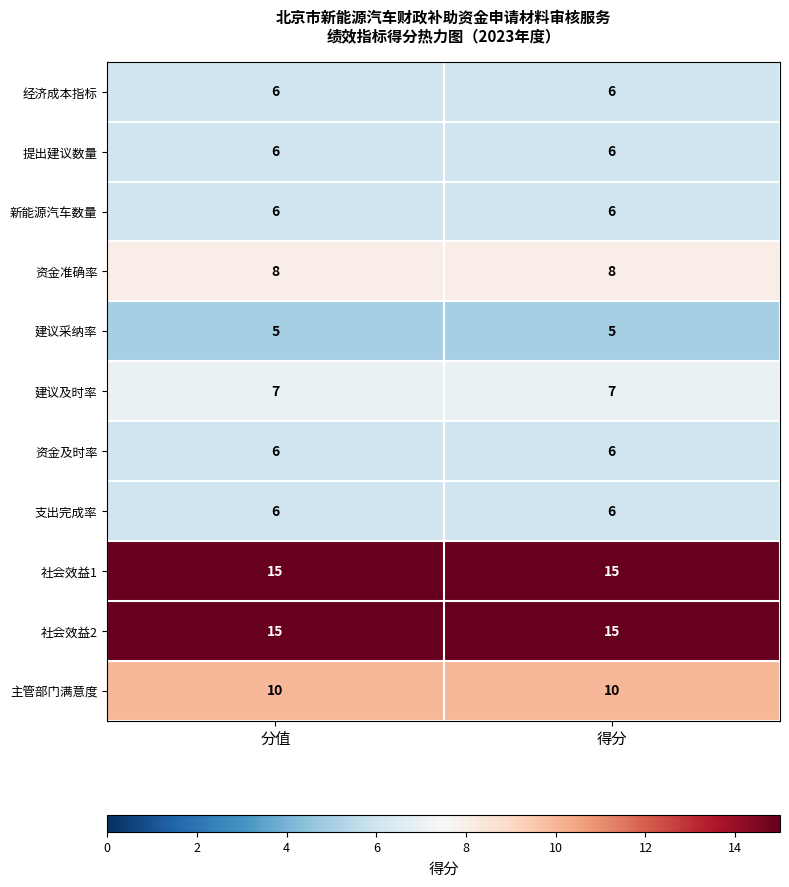

What is the highest value of the 新能源汽车数量 series?

6